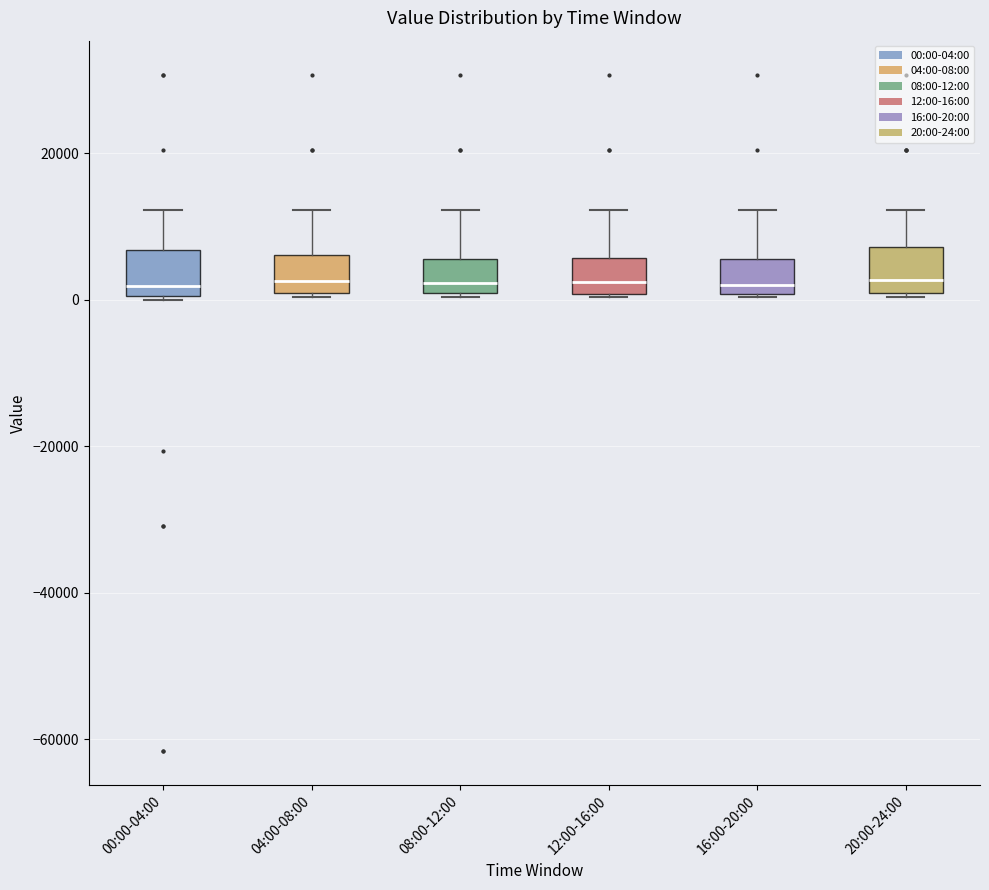

Reading left to right, transcribe this box plot: for each box, give where its median line is, the range the box spans, and where its two whiskers end, as read against the y-axis. The values are not printed on the chart, so give them approximately, as read against the axis.

00:00-04:00: median 2000, box 0 to 6000, whiskers 0 to 12000
04:00-08:00: median 2000, box 0 to 6000, whiskers 0 to 12000
08:00-12:00: median 2000, box 0 to 6000, whiskers 0 to 12000
12:00-16:00: median 2000, box 0 to 6000, whiskers 0 to 12000
16:00-20:00: median 2000, box 0 to 6000, whiskers 0 to 12000
20:00-24:00: median 2000, box 0 to 8000, whiskers 0 to 12000